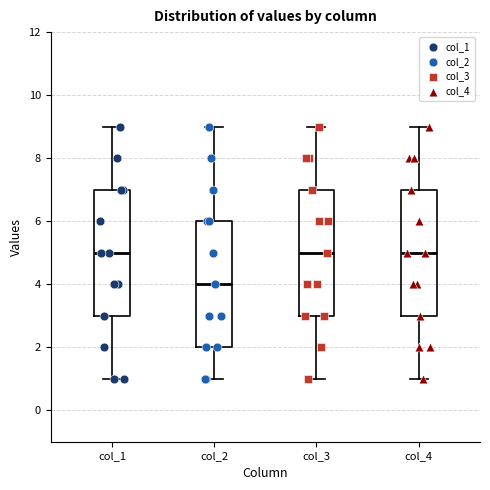

Reading left to right, transcribe this box plot: for each box, give where its median line is, the range the box spans, and where its two whiskers end, as read against the y-axis. The values are not printed on the chart, so give them approximately, as read against the axis.

col_1: median 5, box 3 to 7, whiskers 1 to 9
col_2: median 4, box 2 to 6, whiskers 1 to 9
col_3: median 5, box 3 to 7, whiskers 1 to 9
col_4: median 5, box 3 to 7, whiskers 1 to 9